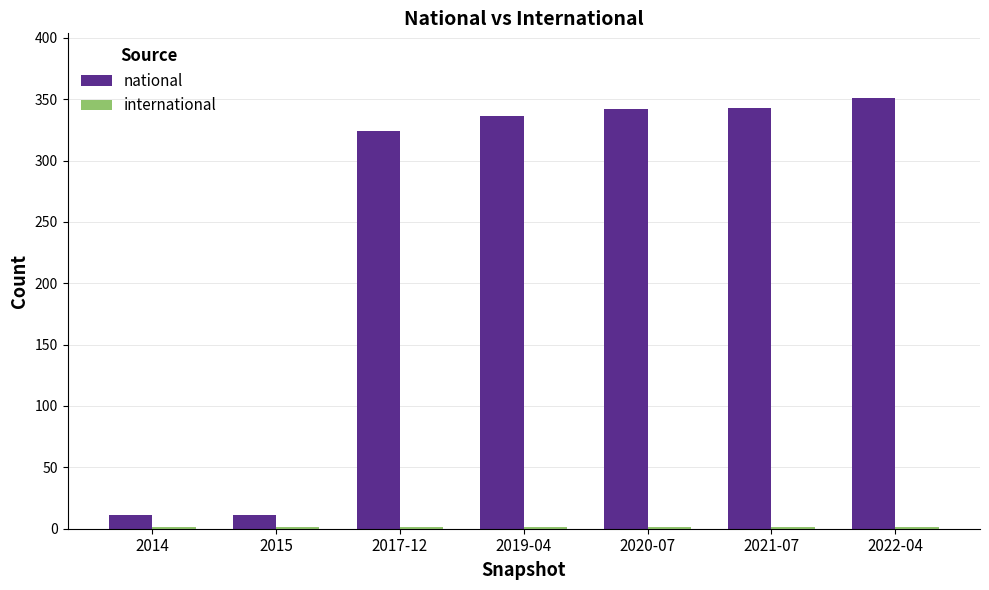

At which label is national closest to 181?

2017-12